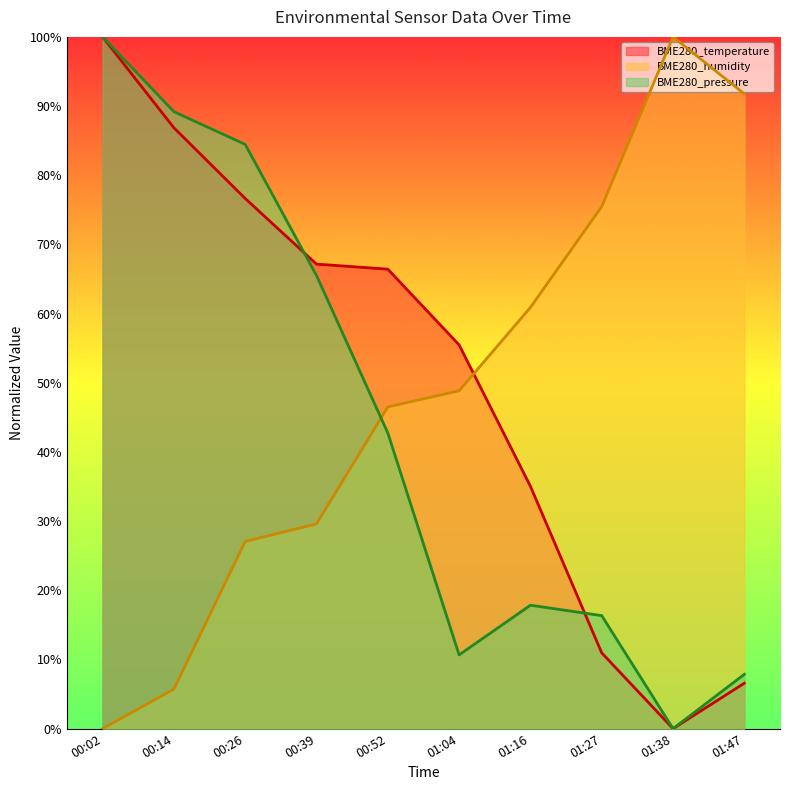

What value does the BME280_pressure series have at 00:02?

100.0